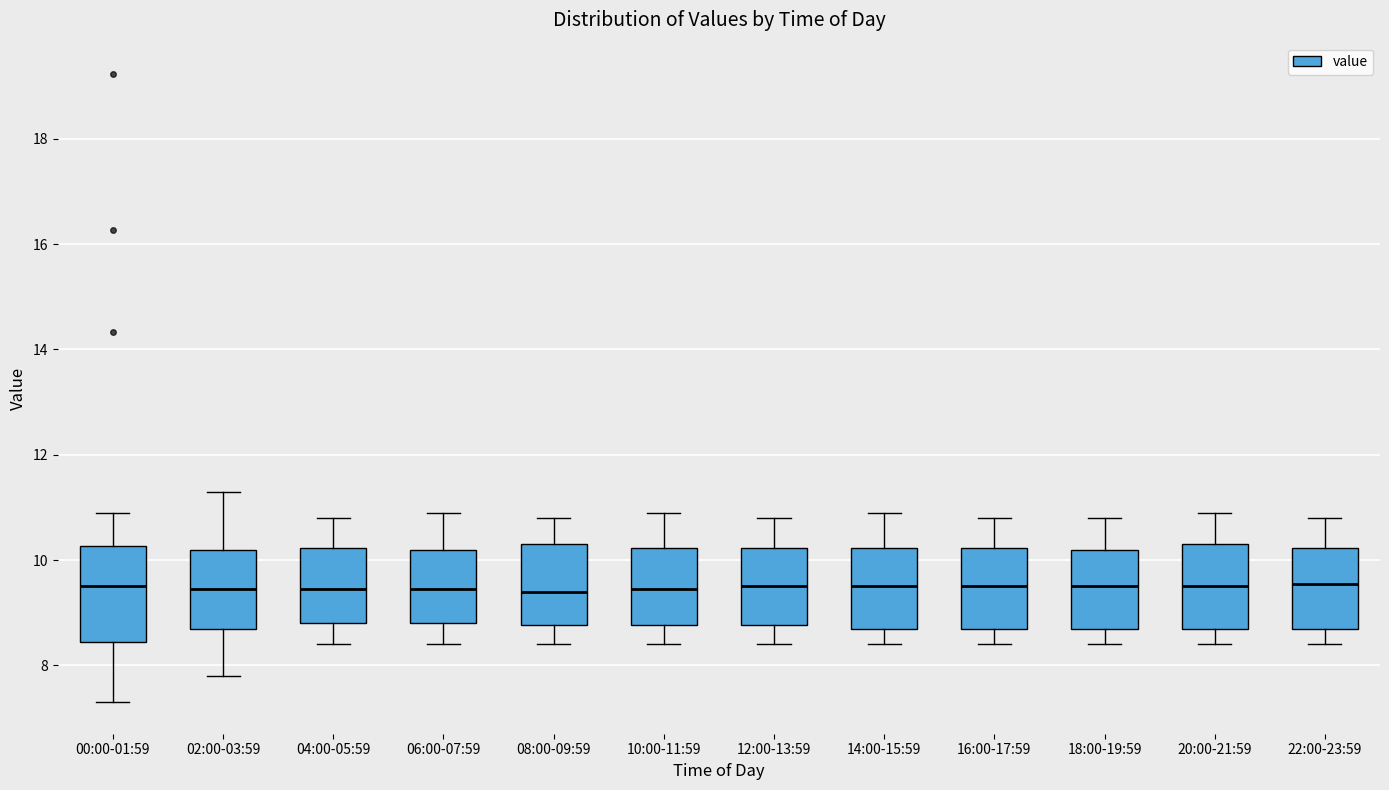

Which box is the tallest, from its lower edge to its upper edge?

00:00-01:59